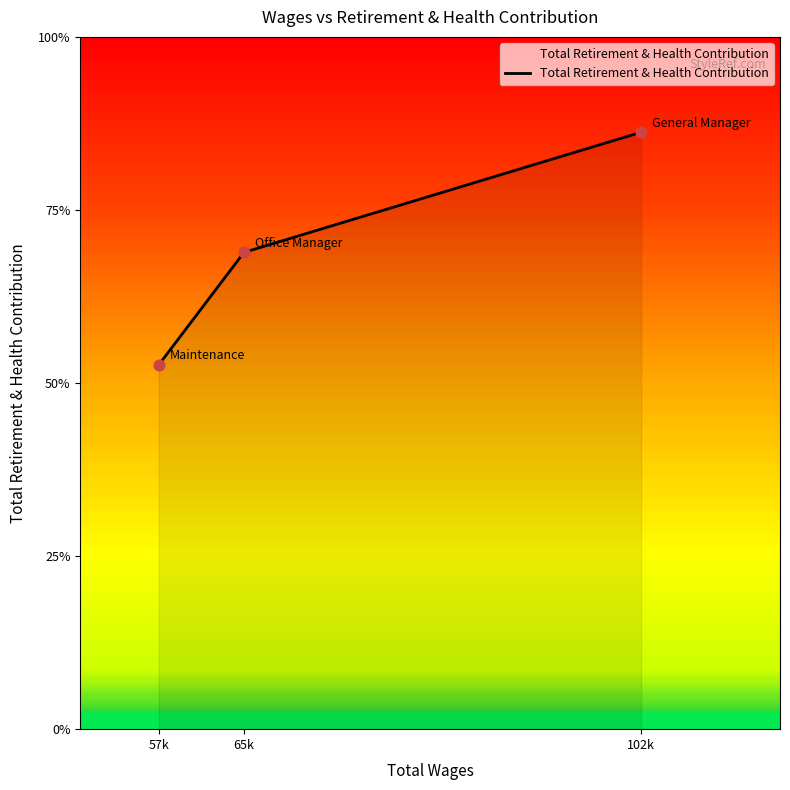

Does the chart have visible grid lines?

No